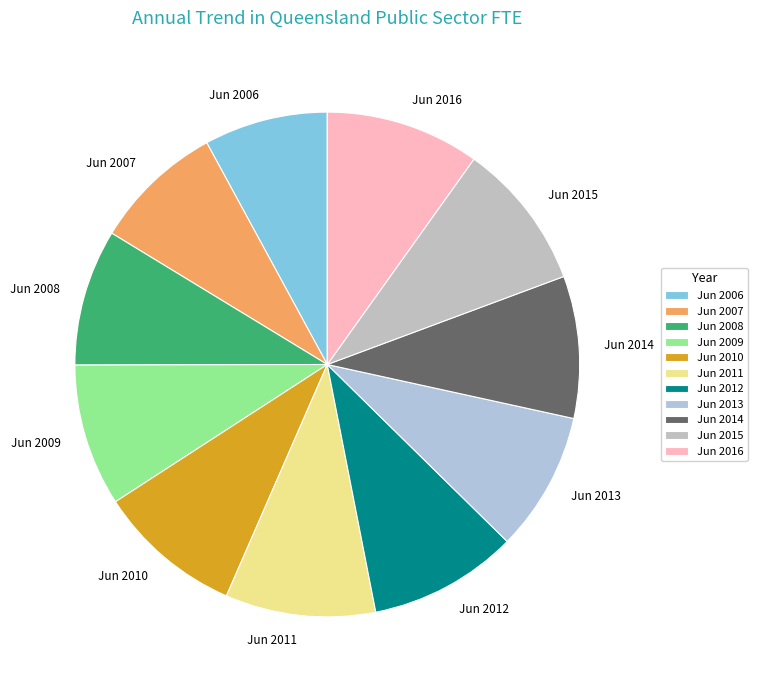

True or false: Jun 2013 accounts for 9% of the total.

True